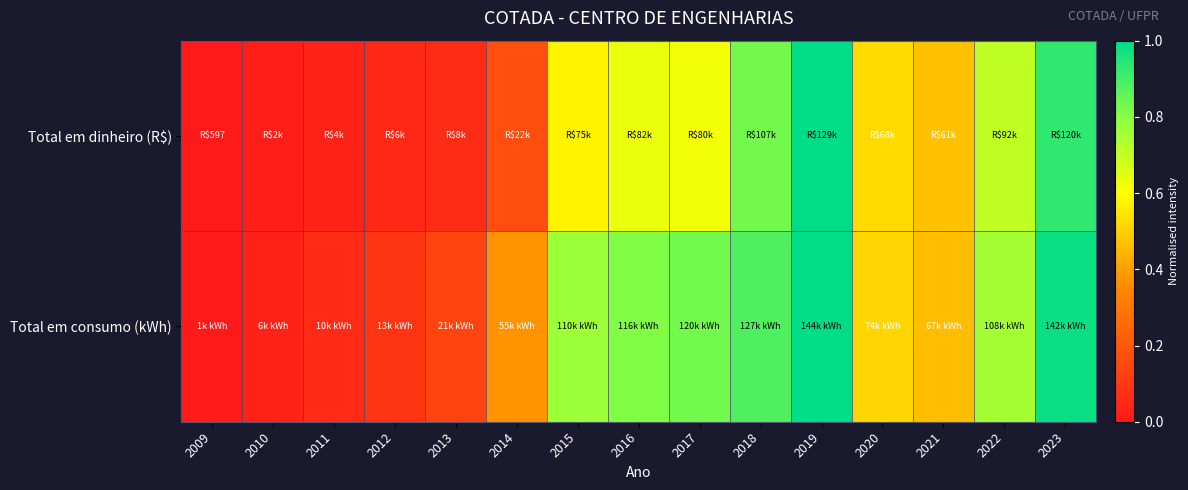

Rank the series by their maximum value, from highest to lowest.

Total em dinheiro (R$), Total em consumo (kWh)